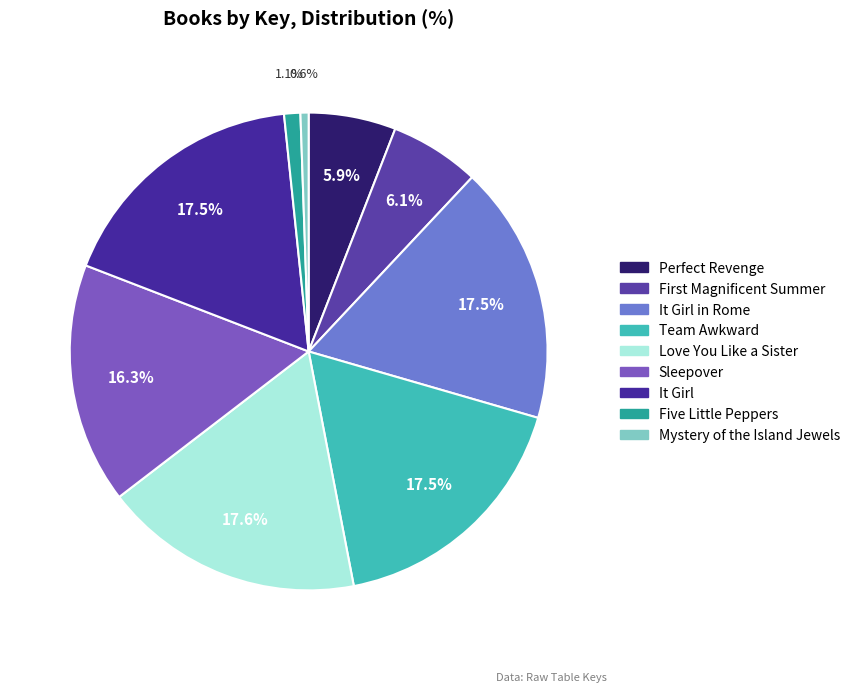

How many segments does this pie chart have?

9